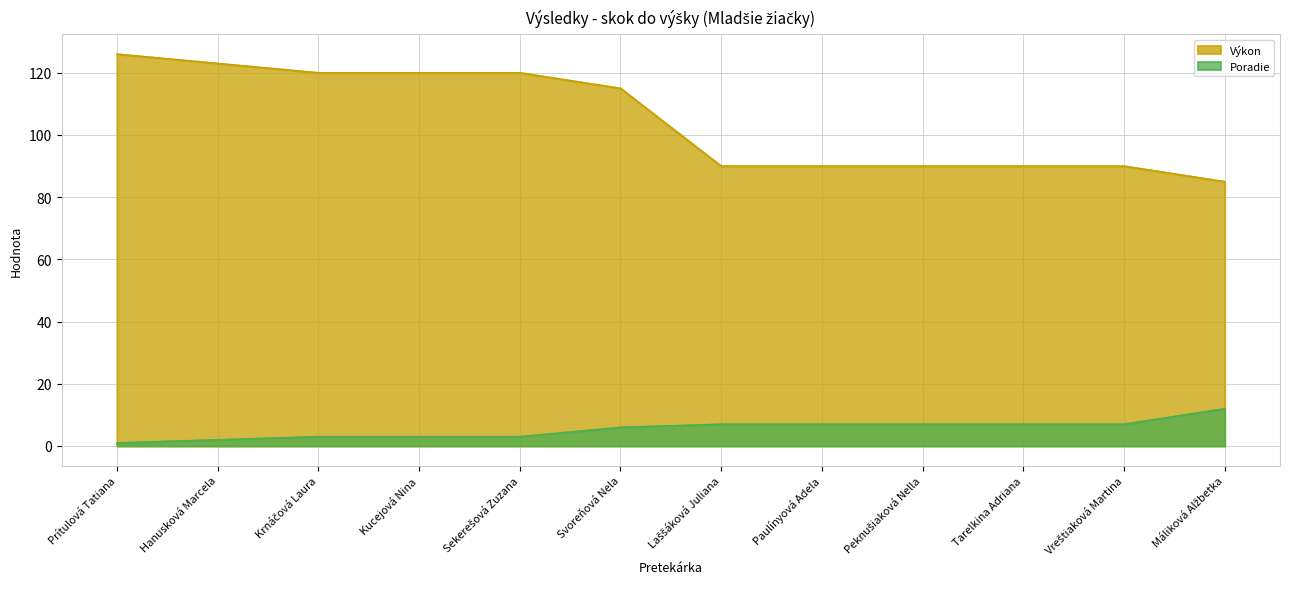

What is the value of the Poradie point at the 6th from the left?

6